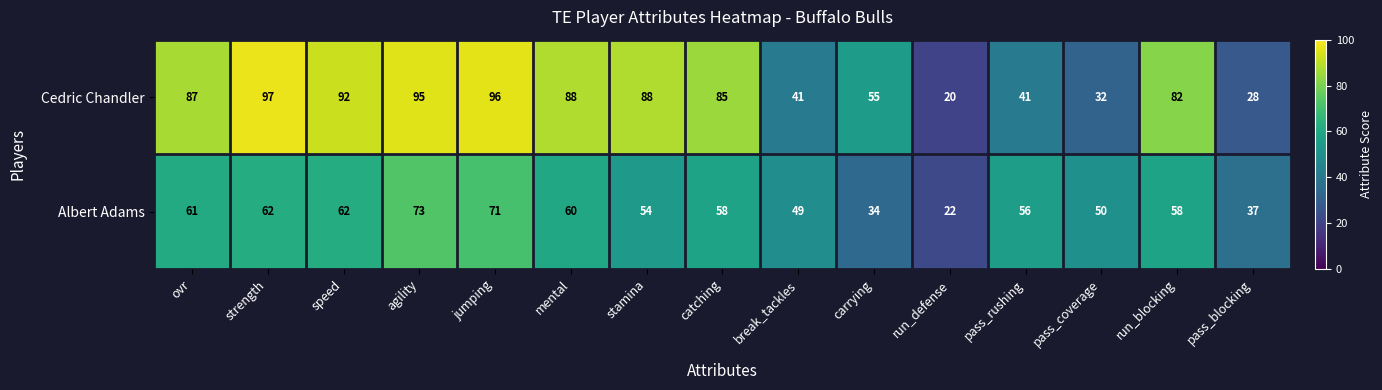

Which series changed the most between mental and run_blocking?

Cedric Chandler